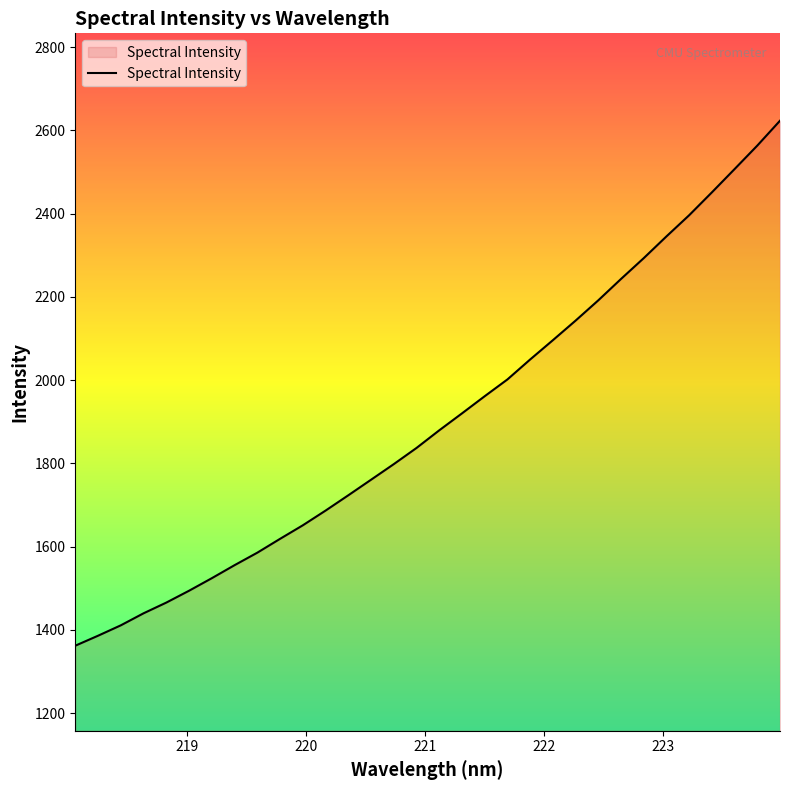

What is the maximum value shown in the chart?

2623.4